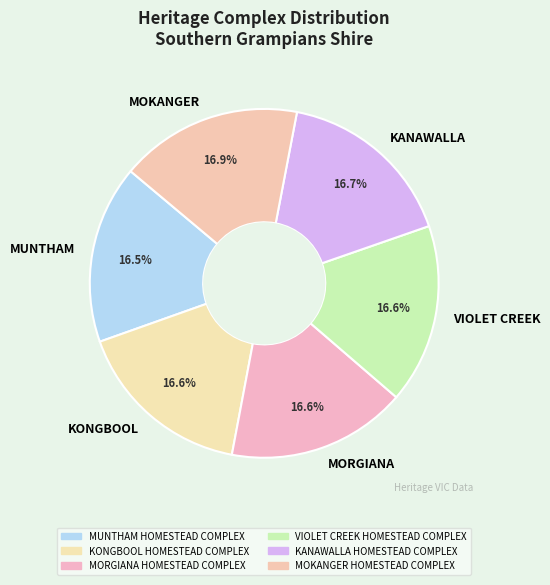

What is the ratio of the value at KONGBOOL to the value at MUNTHAM?

1.0